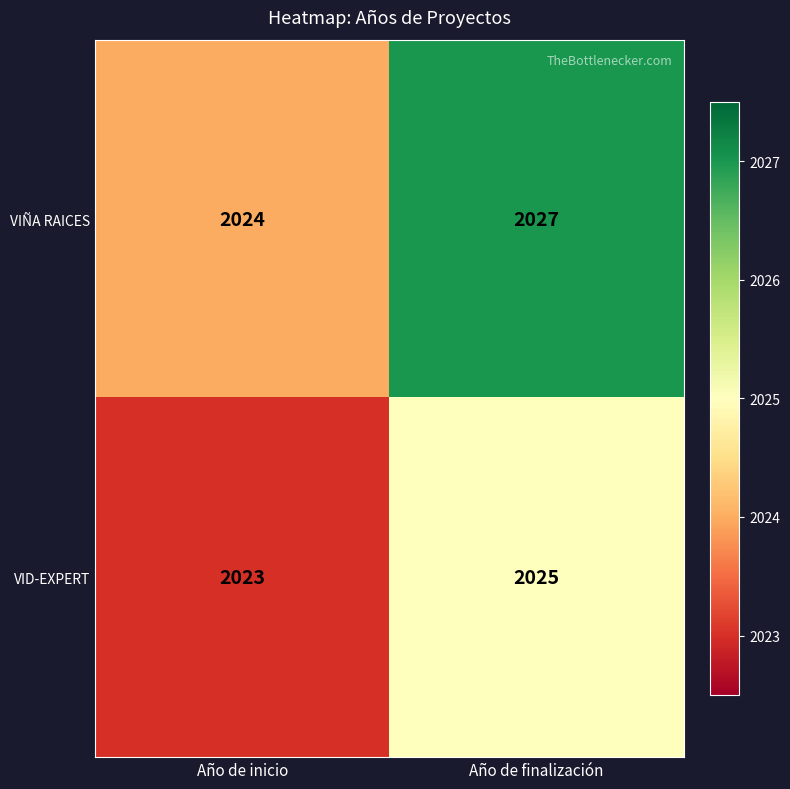

What is the sum of the VIÑA RAICES values at Año de finalización and Año de inicio?

4051